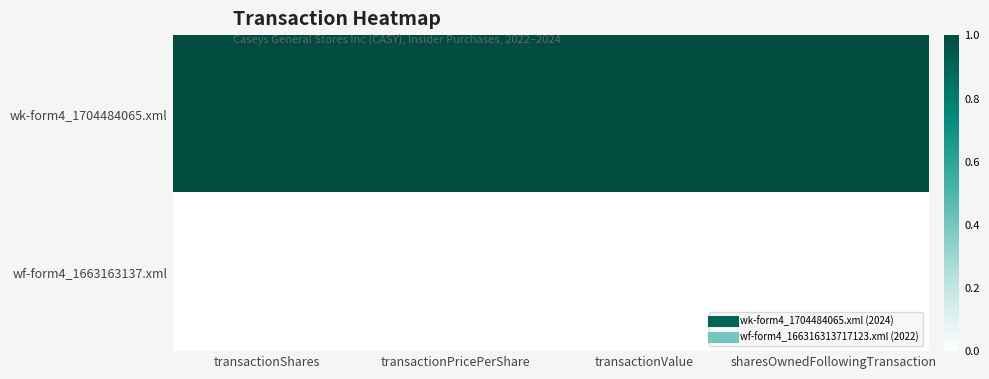

Rank the series by their maximum value, from lowest to highest.

wf-form4_1663163137.xml, wk-form4_1704484065.xml